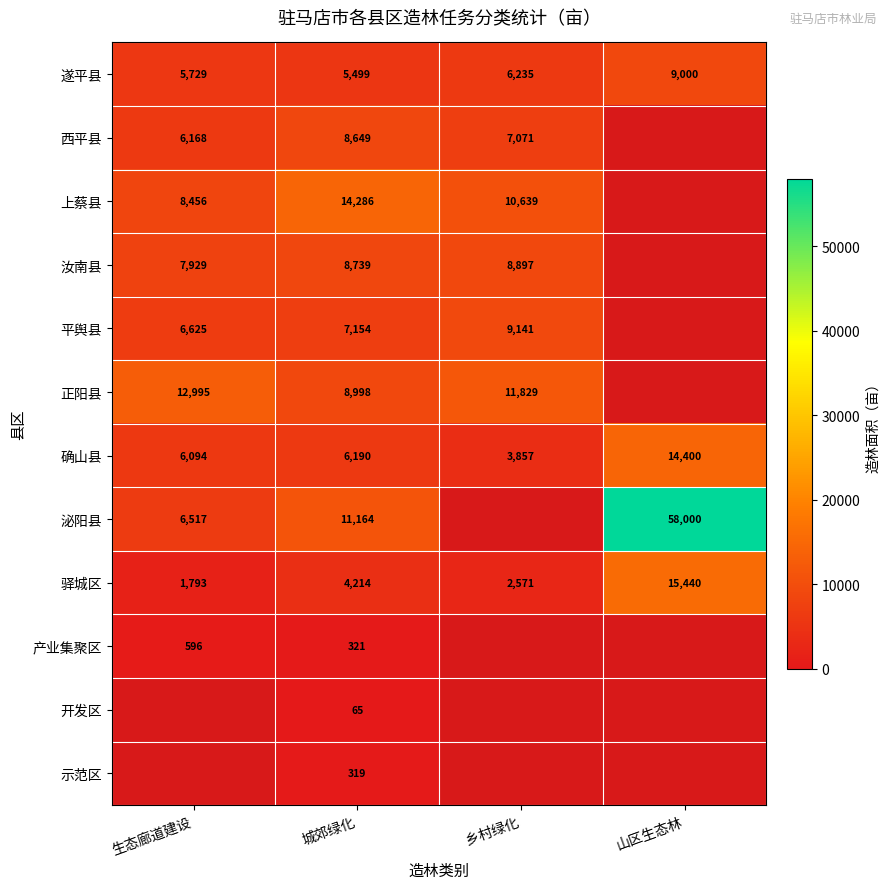

What is the greatest value displayed?

58000.0